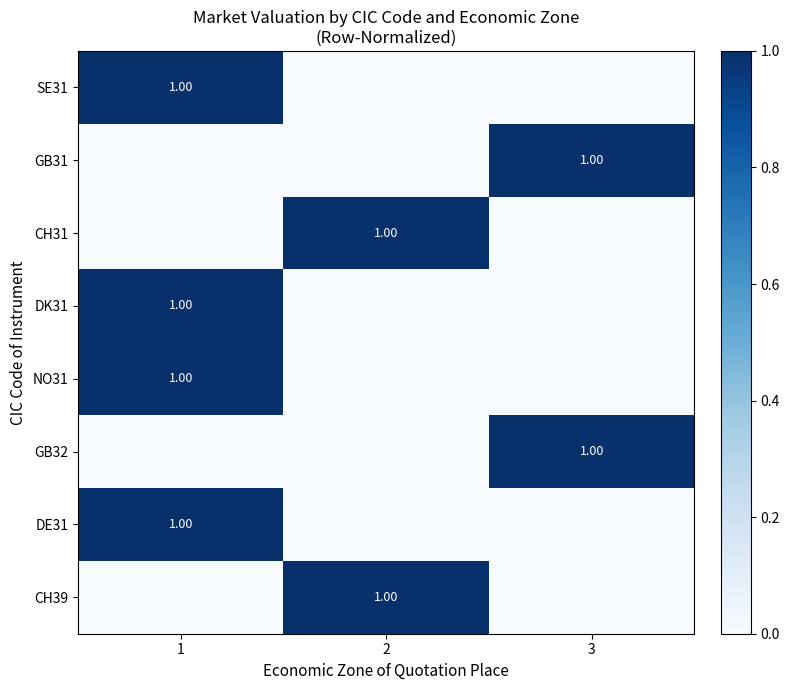

List the series in order of their peak value, lowest first.

SE31, GB31, CH31, DK31, NO31, GB32, DE31, CH39